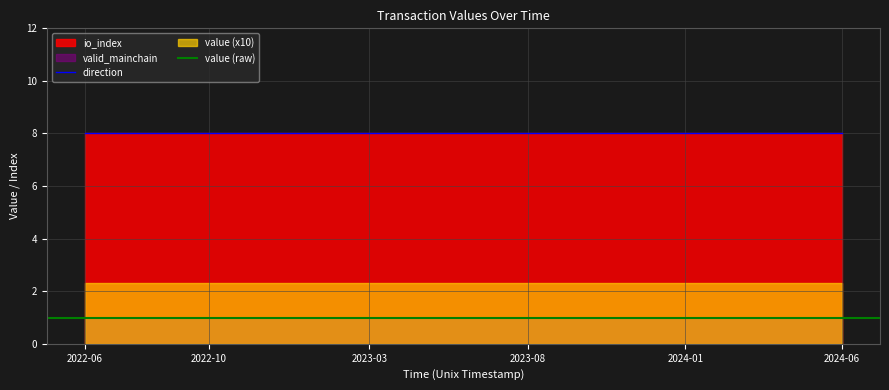

What is the difference between the highest and lowest values at 5?

7.8